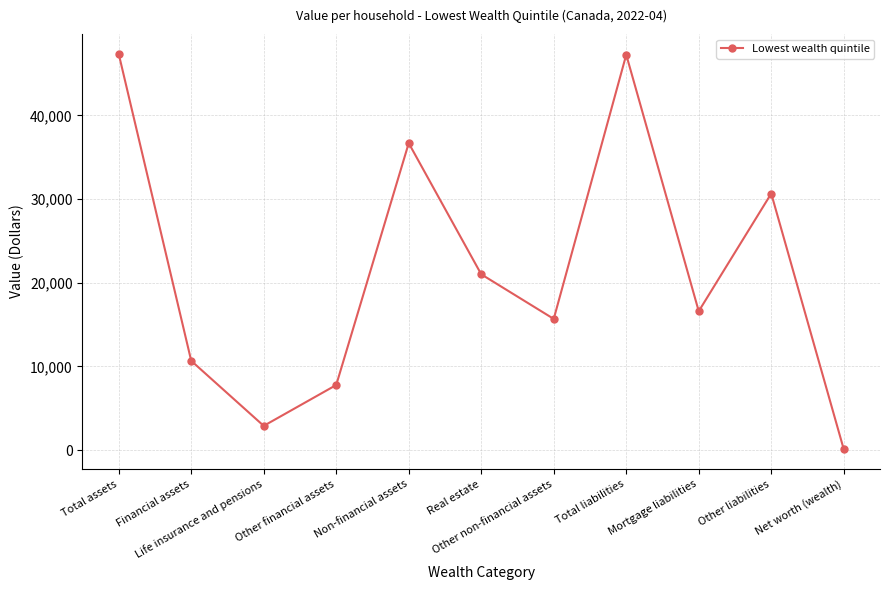

True or false: the data has more than 1 interior local peaks.

True